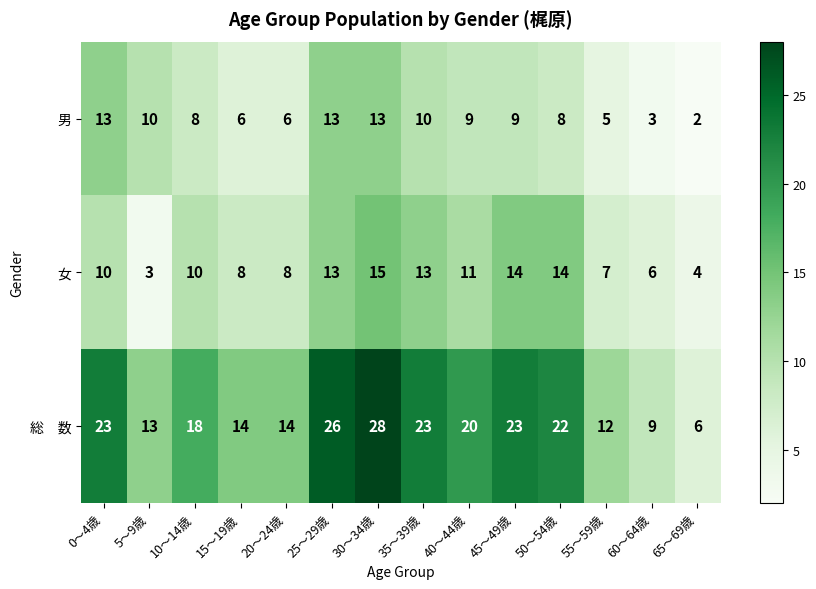

What is the difference between the maximum and minimum values in the 男 series?

11